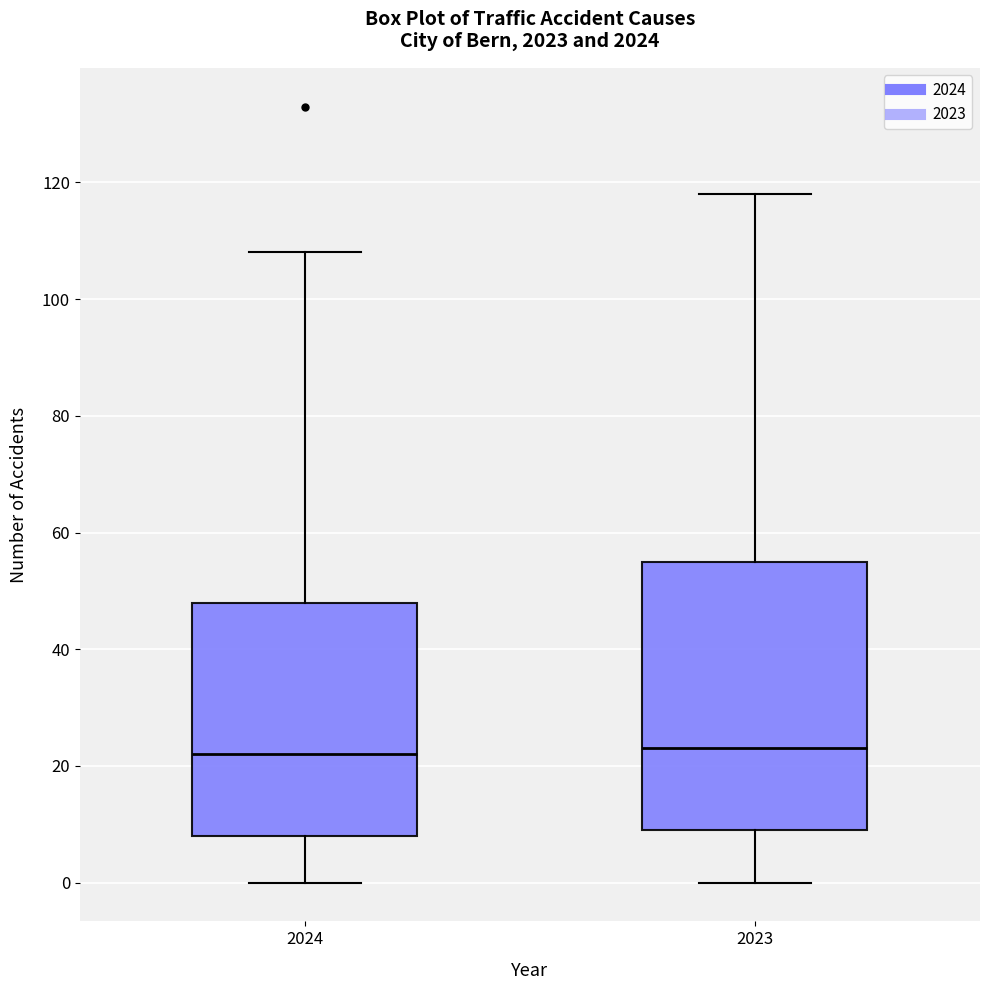

Where does the lower whisker of the box at x = 2023 end on the y-axis? The values are not printed on the chart, so give them approximately, as read against the axis.

0